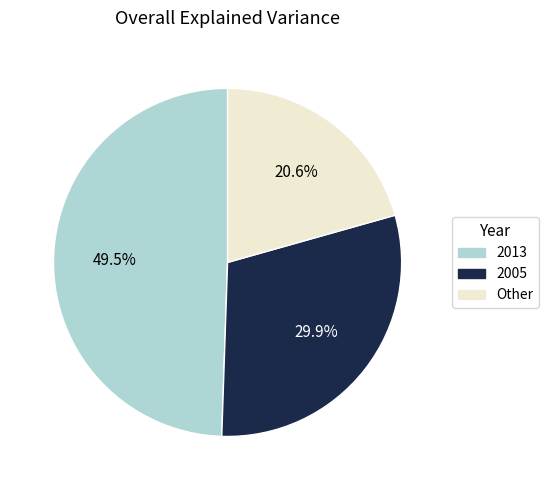

Count the number of slices in the pie.

3